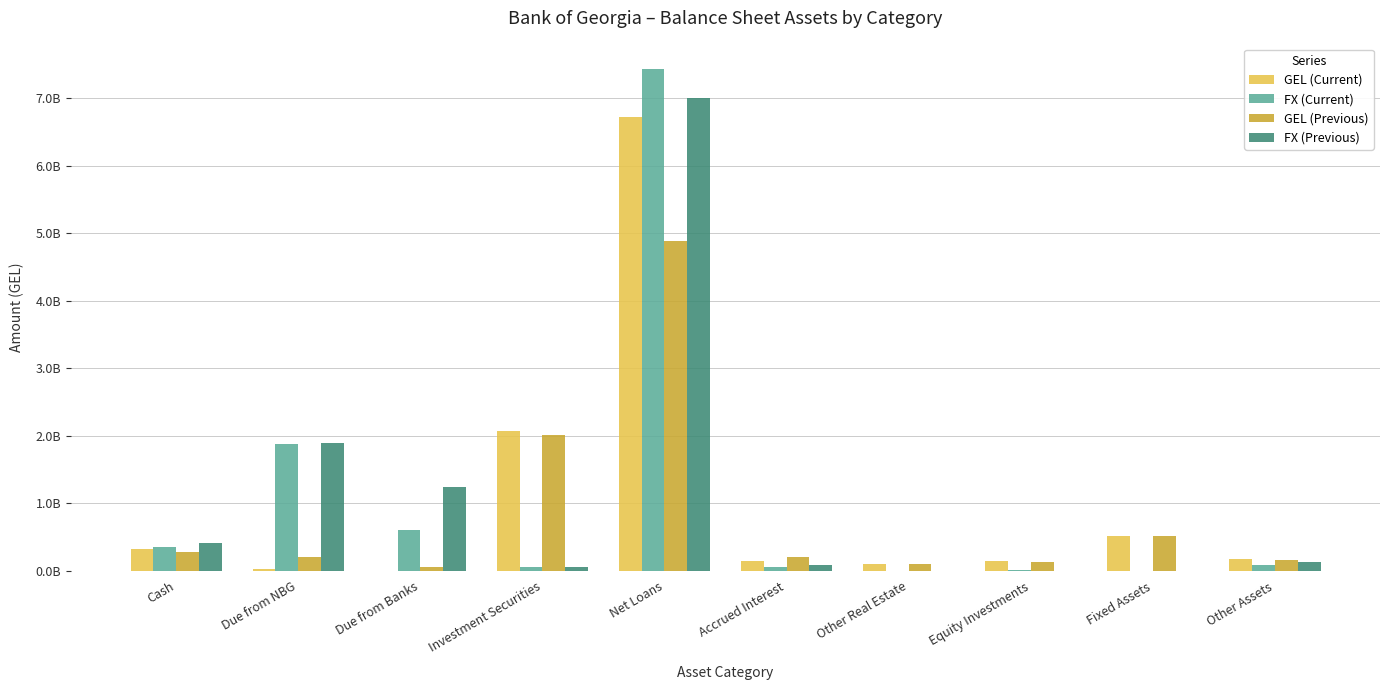

At how many categories does at least one series exceed 4412402010?

1